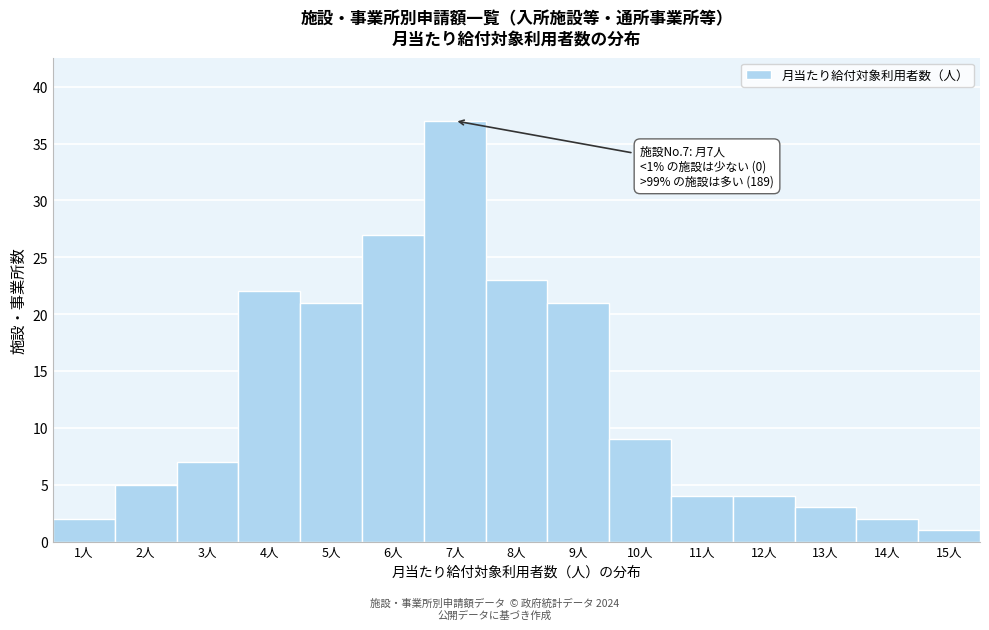

Reading left to right, list all the values displayed in this chart.

1人=2	2人=5	3人=7	4人=22	5人=21	6人=27	7人=37	8人=23	9人=21	10人=9	11人=4	12人=4	13人=3	14人=2	15人=1